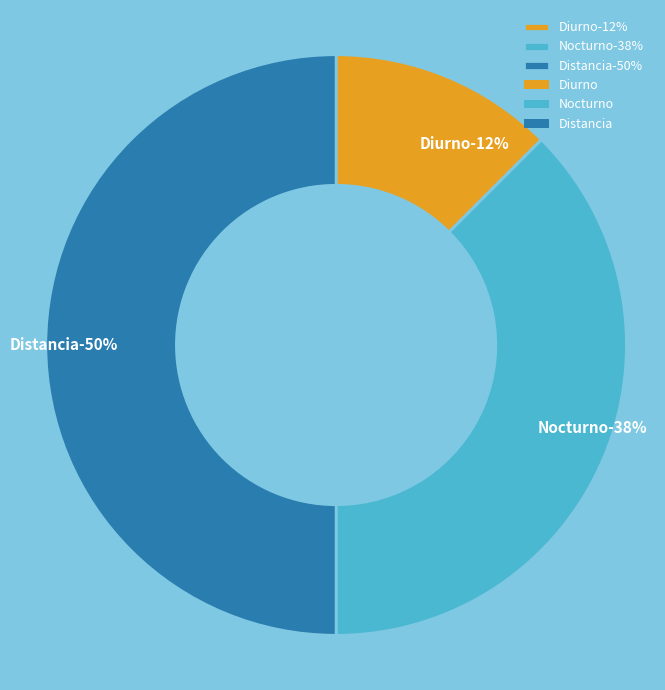

How much of the chart is everything except Diurno?

87.5%